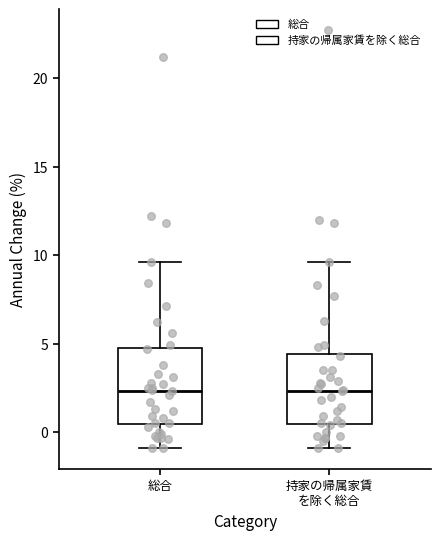

Reading left to right, transcribe this box plot: for each box, give where its median line is, the range the box spans, and where its two whiskers end, as read against the y-axis. The values are not printed on the chart, so give them approximately, as read against the axis.

総合: median 2.5, box 0.5 to 5.0, whiskers -1.0 to 9.5
持家の帰属家賃 を除く総合: median 2.5, box 0.5 to 4.5, whiskers -1.0 to 9.5